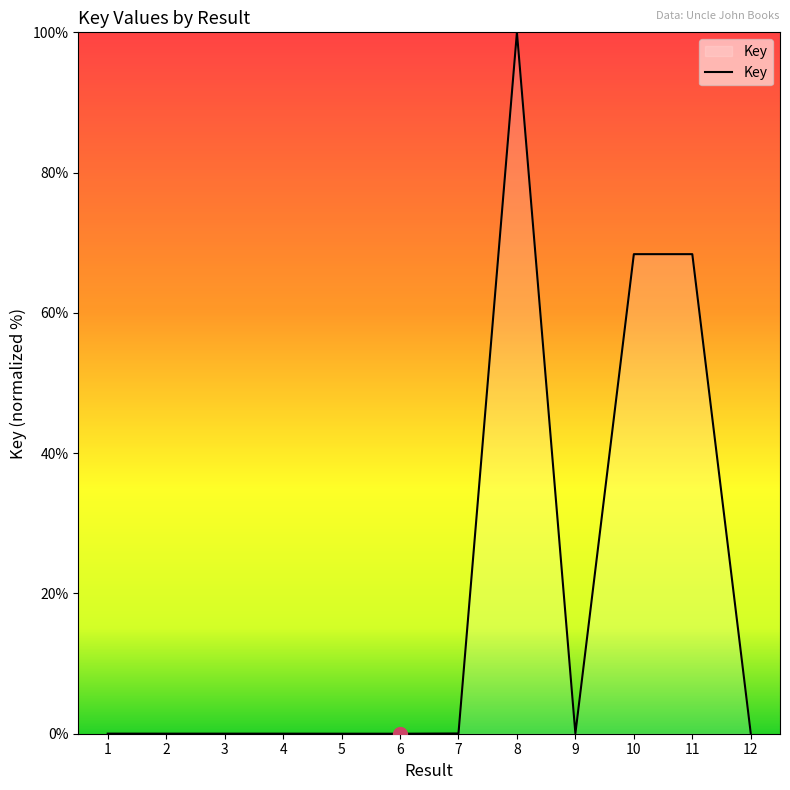

True or false: the data shows 0.0 at 4.

True